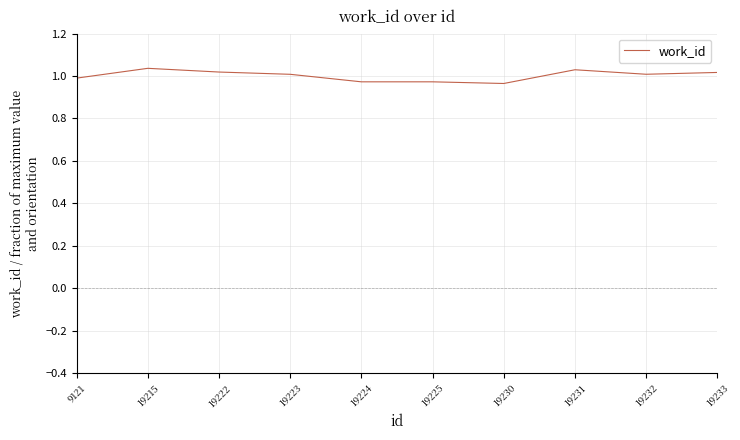

What is the difference between the maximum and minimum values?

0.1